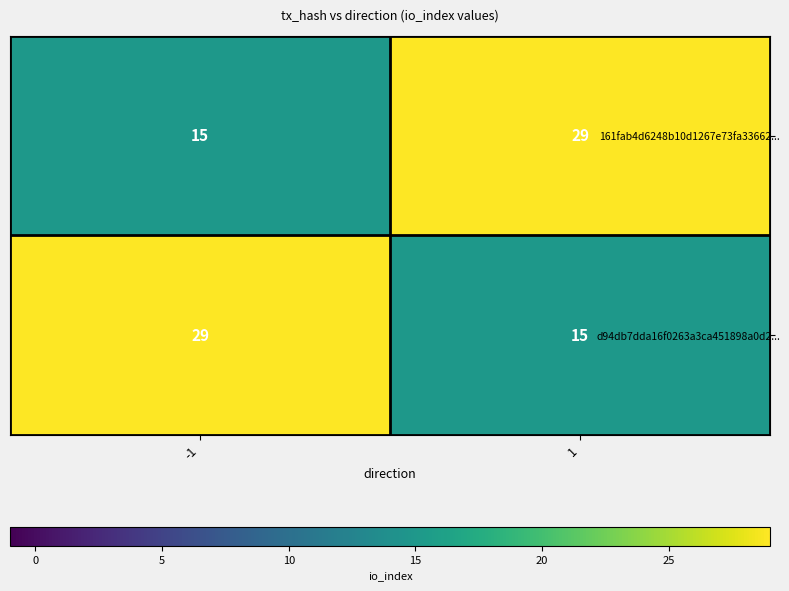

At -1, list the series in order from smallest to largest.

161fab4d6248b10d1267e73fa33662..., d94db7dda16f0263a3ca451898a0d2...